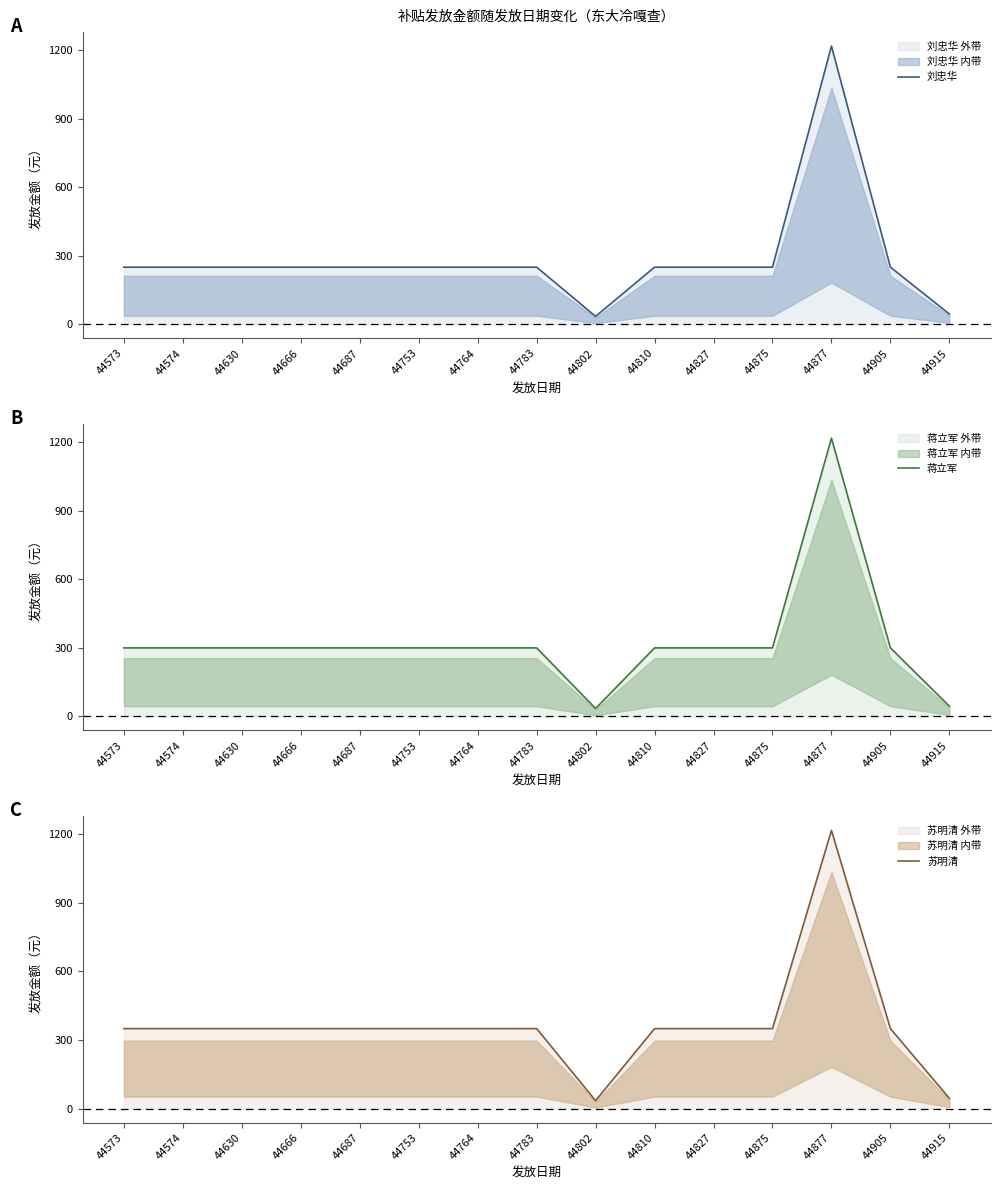

In 刘忠华, how many points are lower than both neighbors (excluding endpoints)?

1